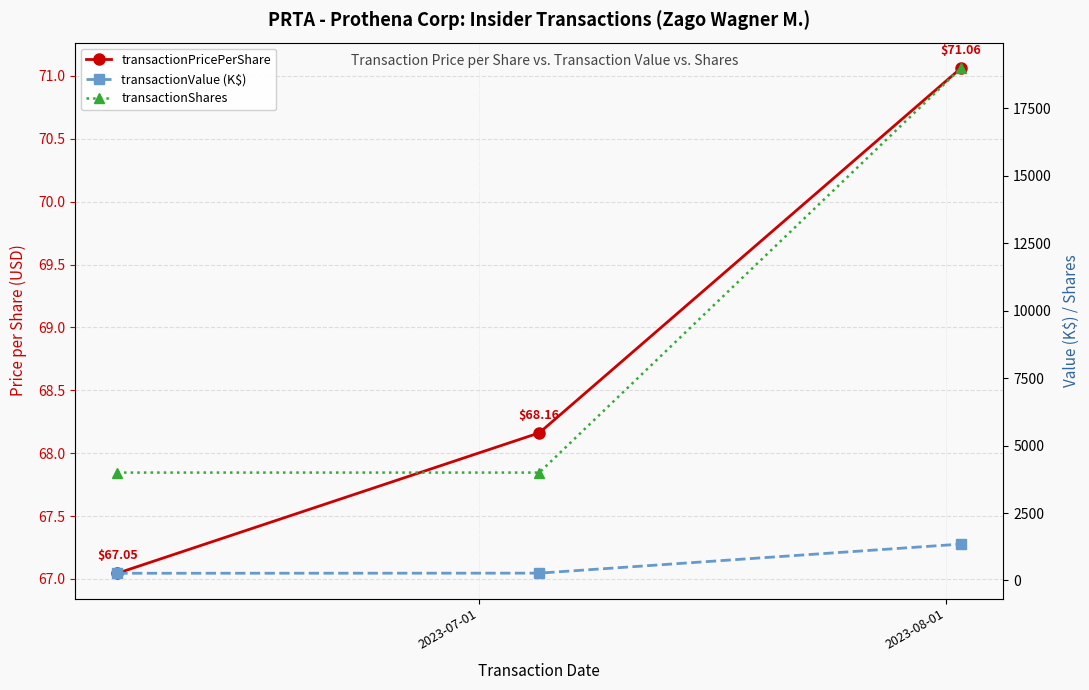

Is it true that transactionPricePerShare equals 126.0 at 2?

False